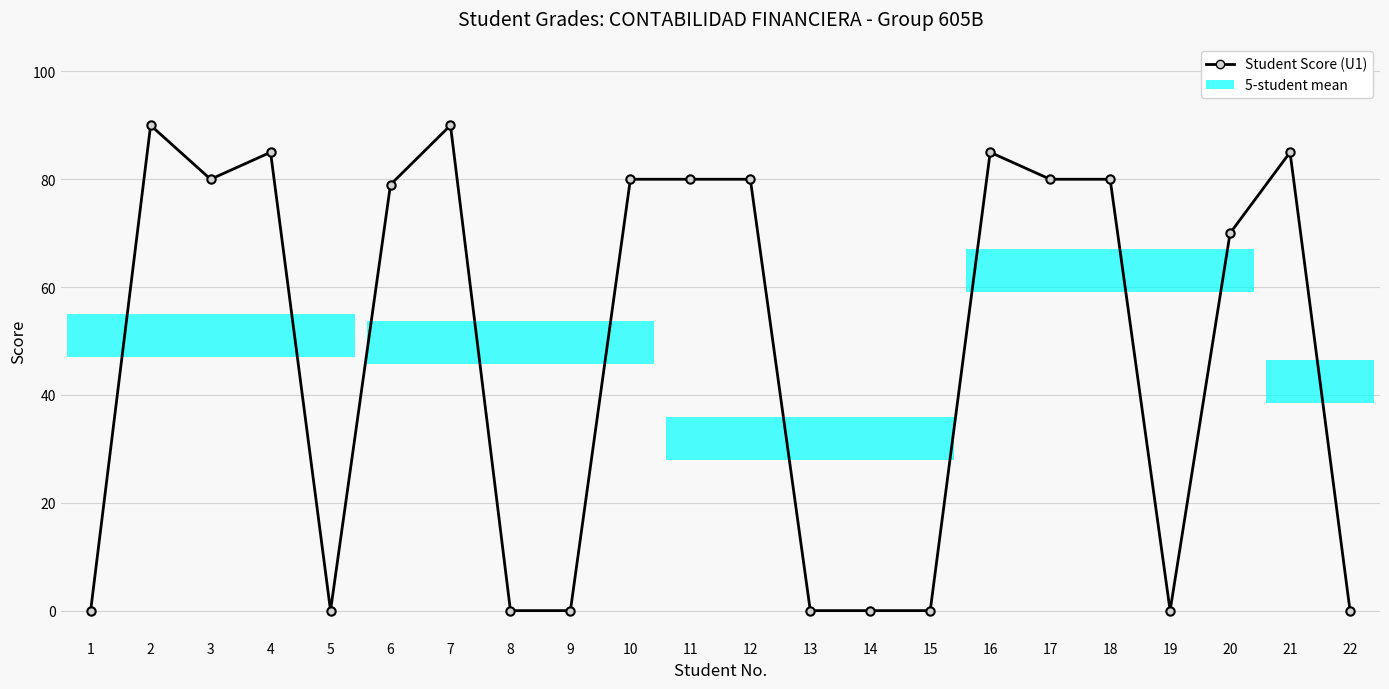

True or false: there are more than 1 points higher than both neighbors.

True